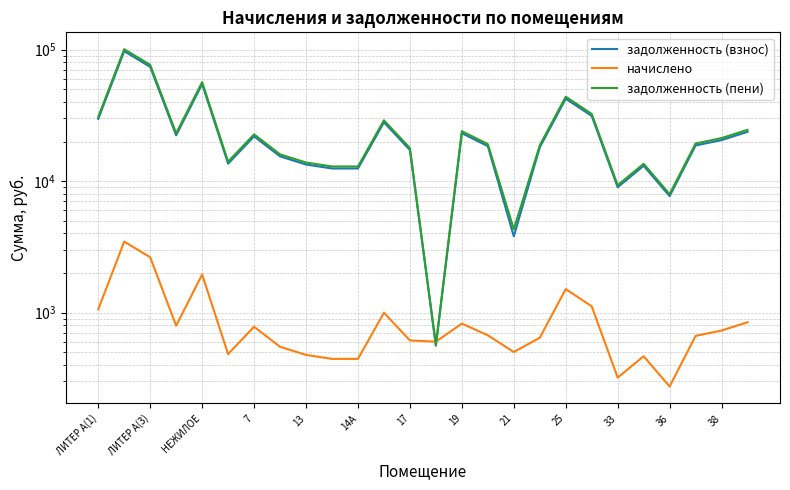

At which label does задолженность (взнос) first exceed 18674?

ЛИТЕР А(1)